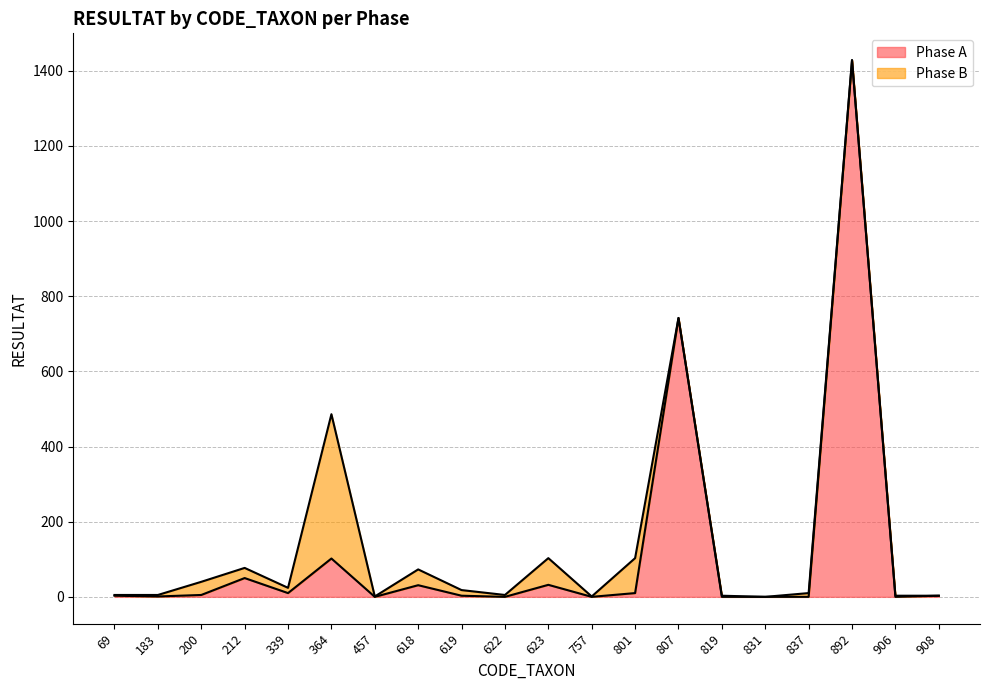

The chart shows a value of 898 at 831. True or false?

False